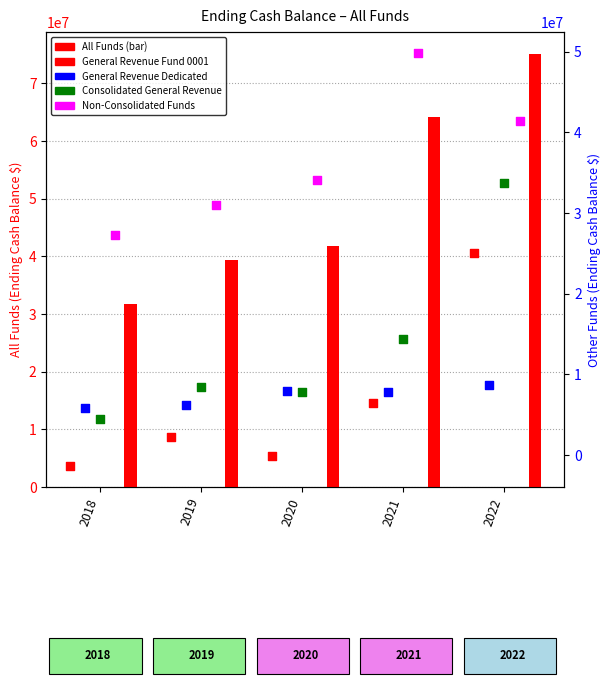

What is the total value across all series at 2018?

68032026.0